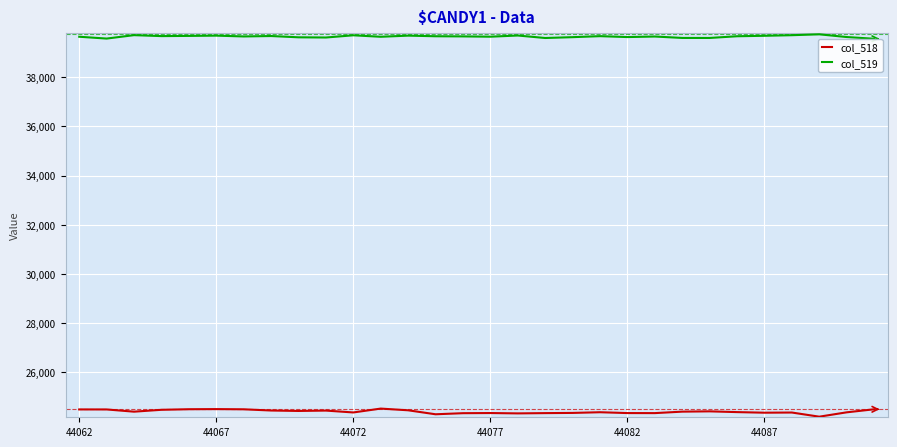

In col_519, how many points are higher than both neighbors (excluding endpoints)?

9